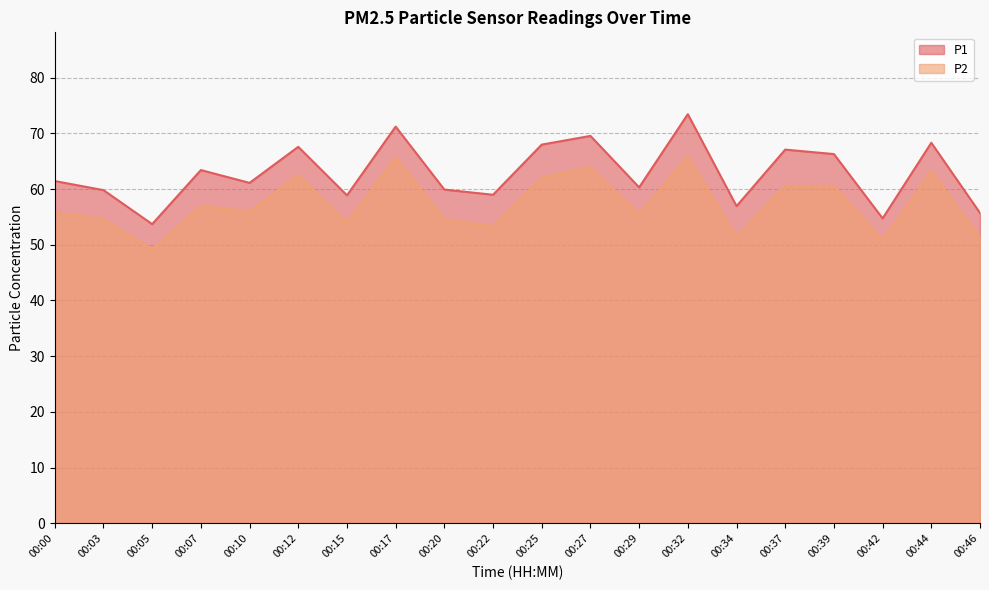

Reading right to left, list all the values displayed in this chart.

P1: 55.7	68.3	54.7	66.3	67.1	56.9	73.4	60.3	69.5	68.0	59.0	59.9	71.2	58.9	67.6	61.1	63.4	53.7	59.8	61.4
P2: 51.3	63.1	50.8	60.6	60.5	51.4	65.8	55.5	64.0	62.0	53.3	54.6	65.6	54.0	62.5	56.0	57.0	49.1	54.6	55.8